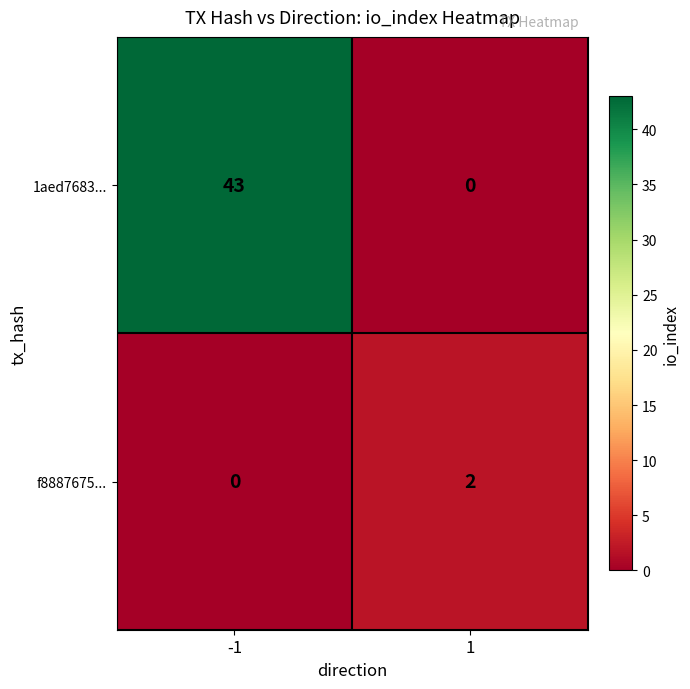

How many values in f8887675... are above zero?

1